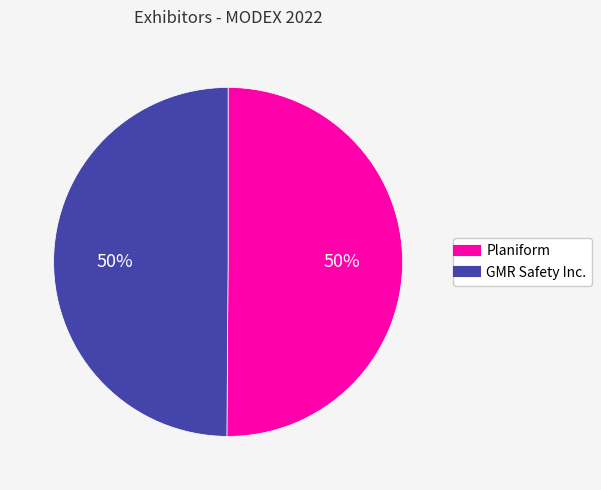

To the nearest percent, what percentage of the pie is Planiform?

50%